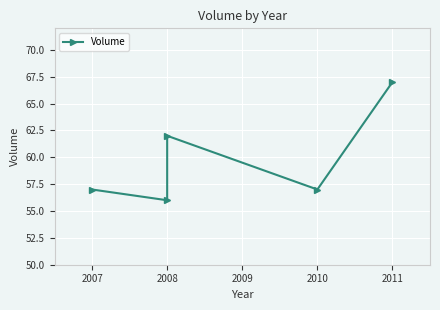

What is the value of the 4th point from the left?

57